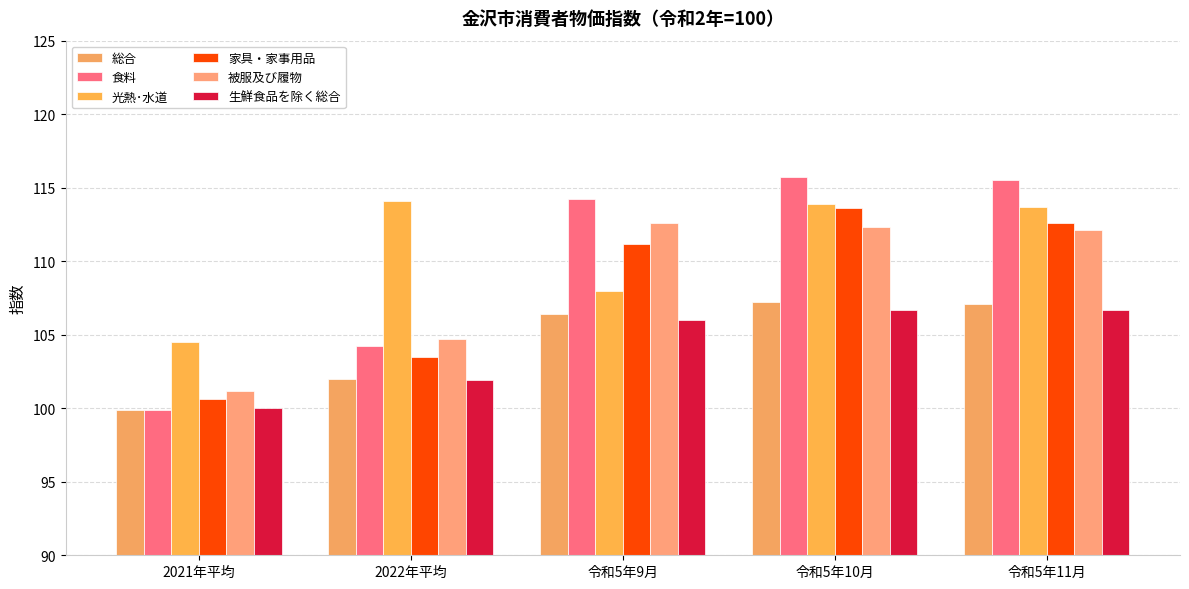

What is the total value across all series at 2021年平均?

606.1